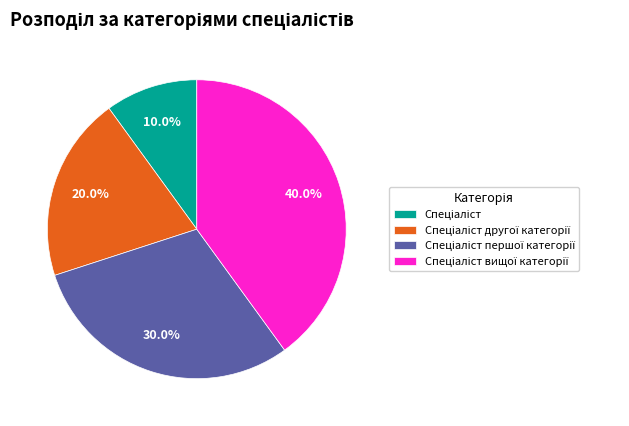

How many segments does this pie chart have?

4